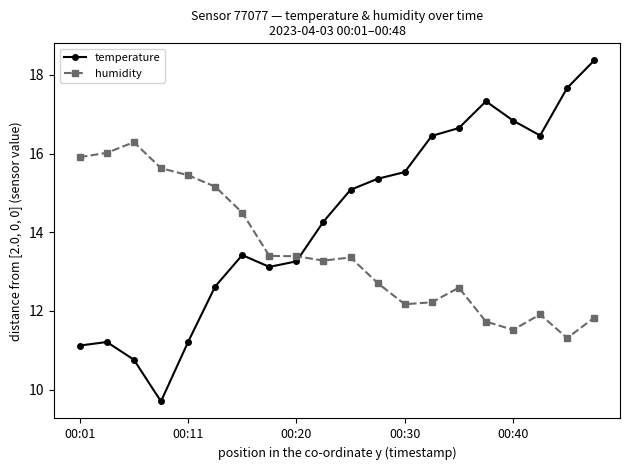

How many values in the temperature series exceed 15?

10